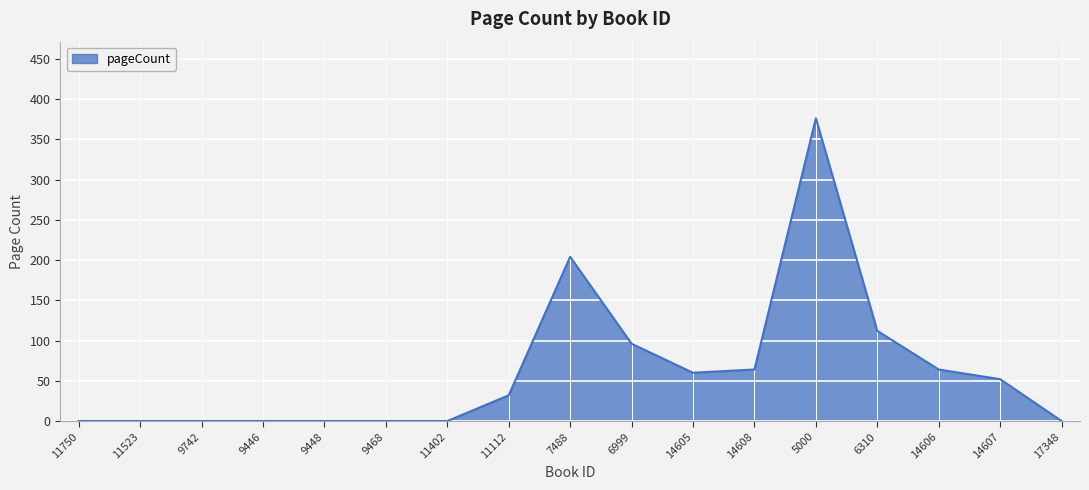

The value at 11402 is 0. True or false?

True